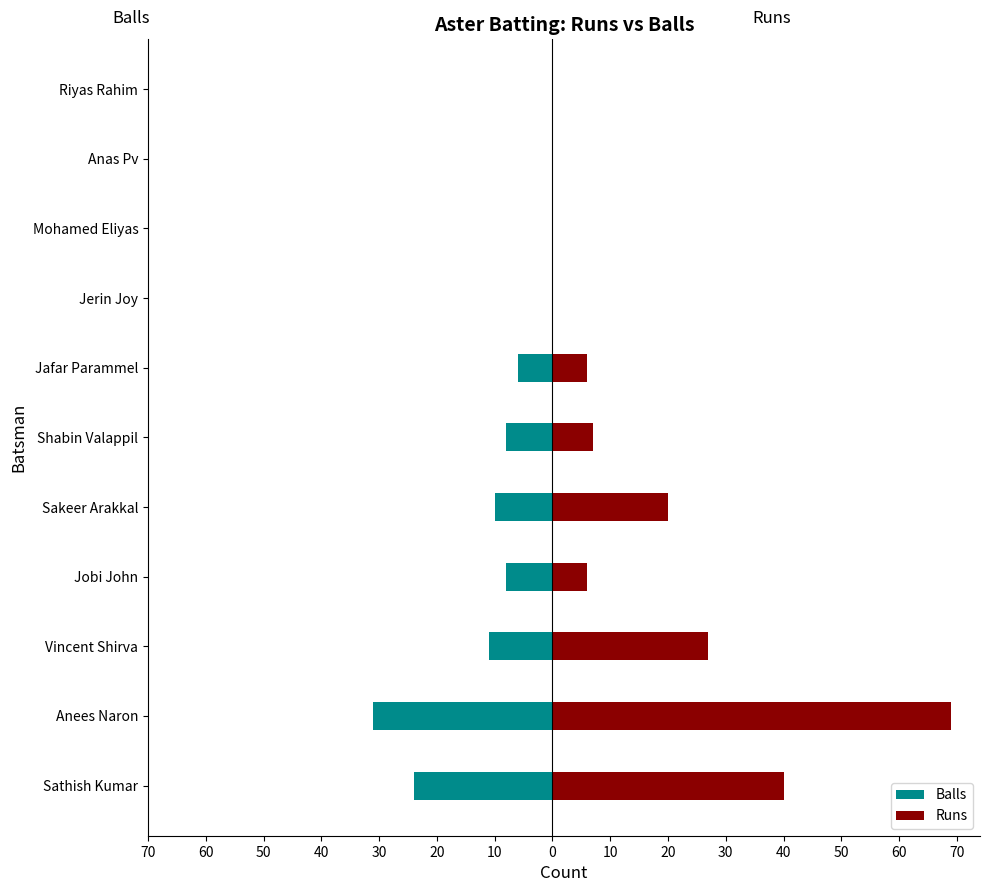

How many groups of bars are there?

11